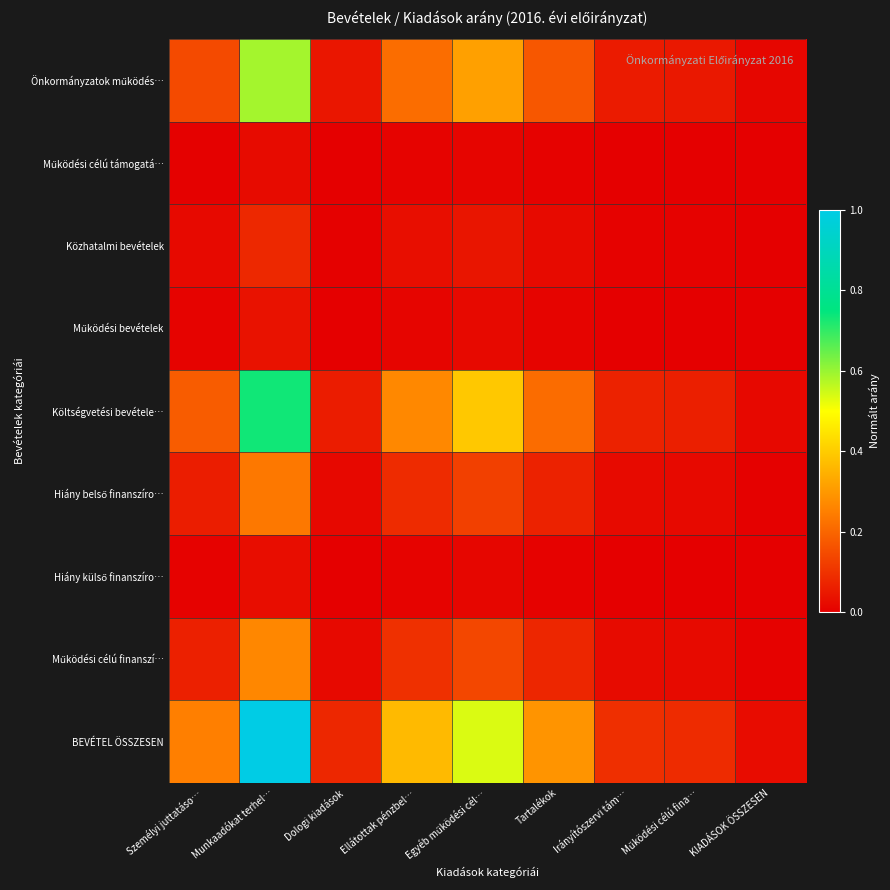

Which series changed the most between Ellátottak pénzbel… and Irányítószervi tám…?

BEVÉTEL ÖSSZESEN